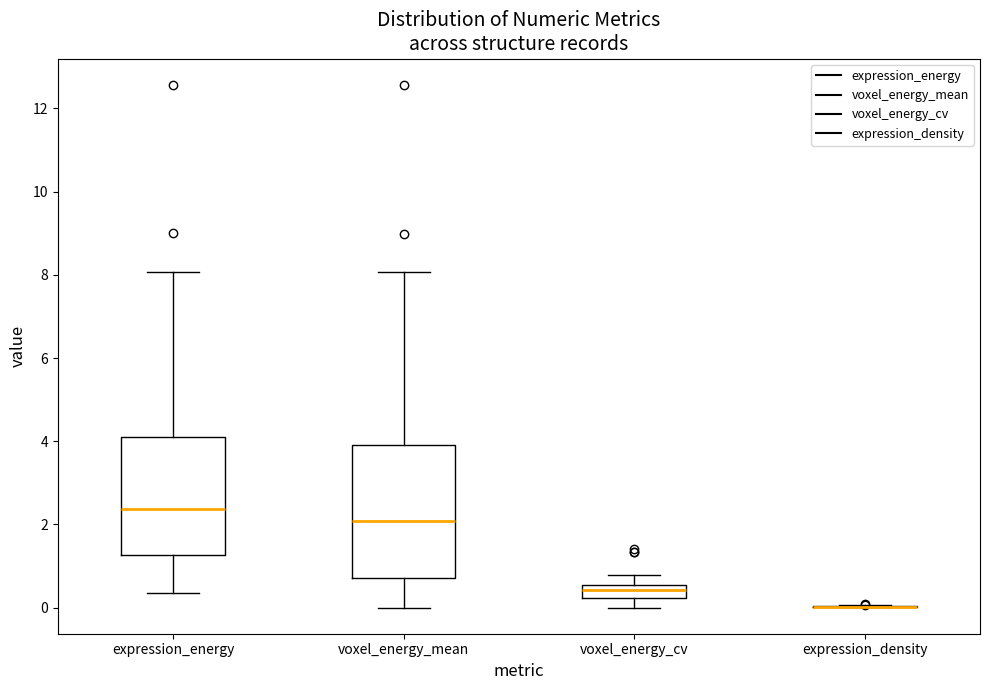

Where is the upper edge of the box for voxel_energy_cv on the y-axis? The values are not printed on the chart, so give them approximately, as read against the axis.

0.6